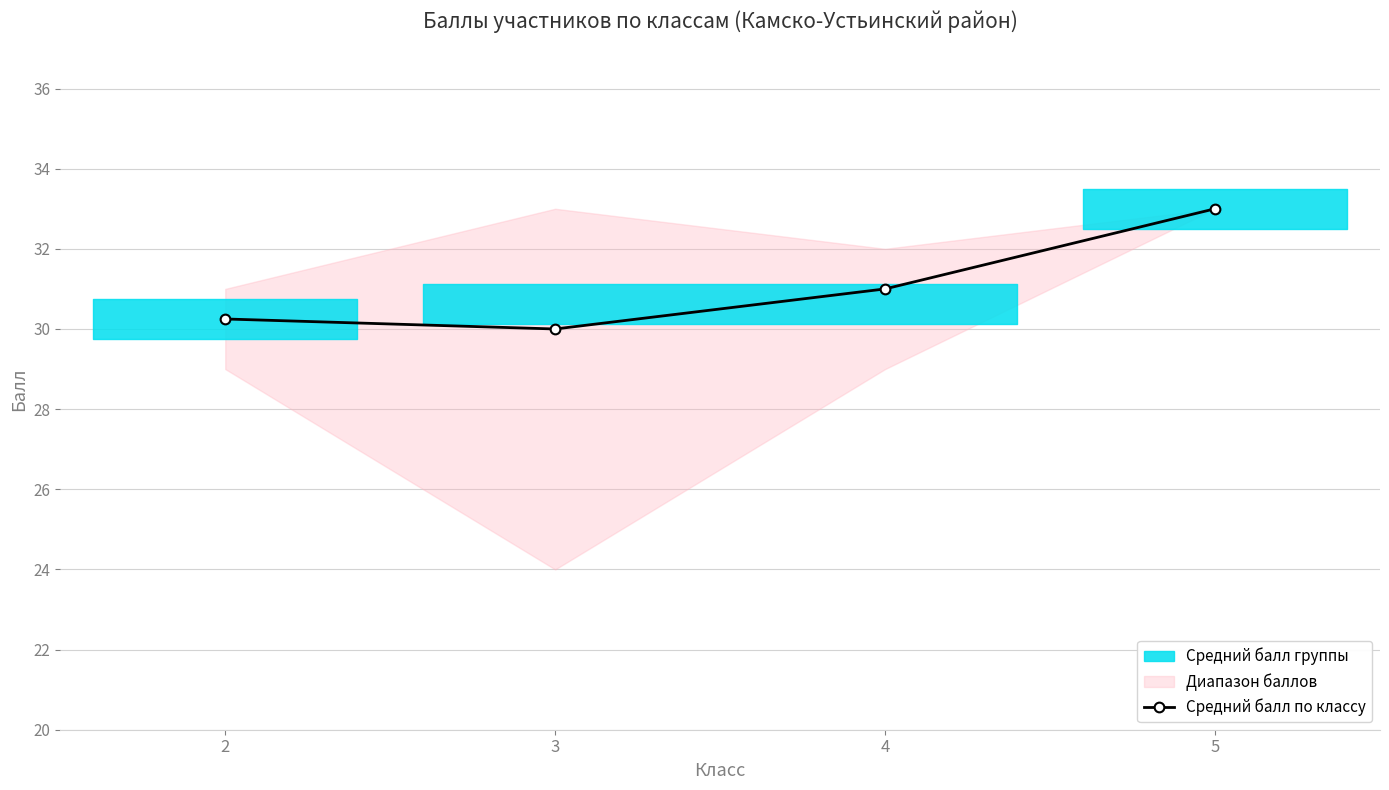

What is the difference between the maximum and second lowest values?

2.8